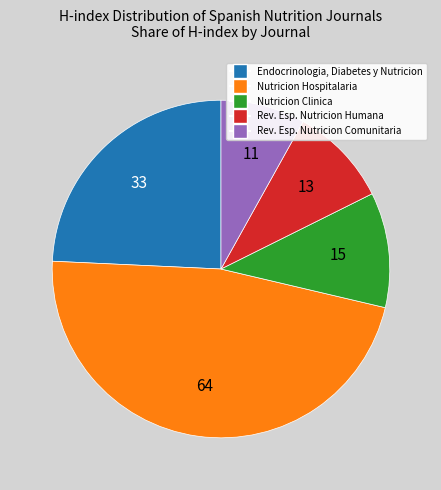

Count the number of slices in the pie.

5